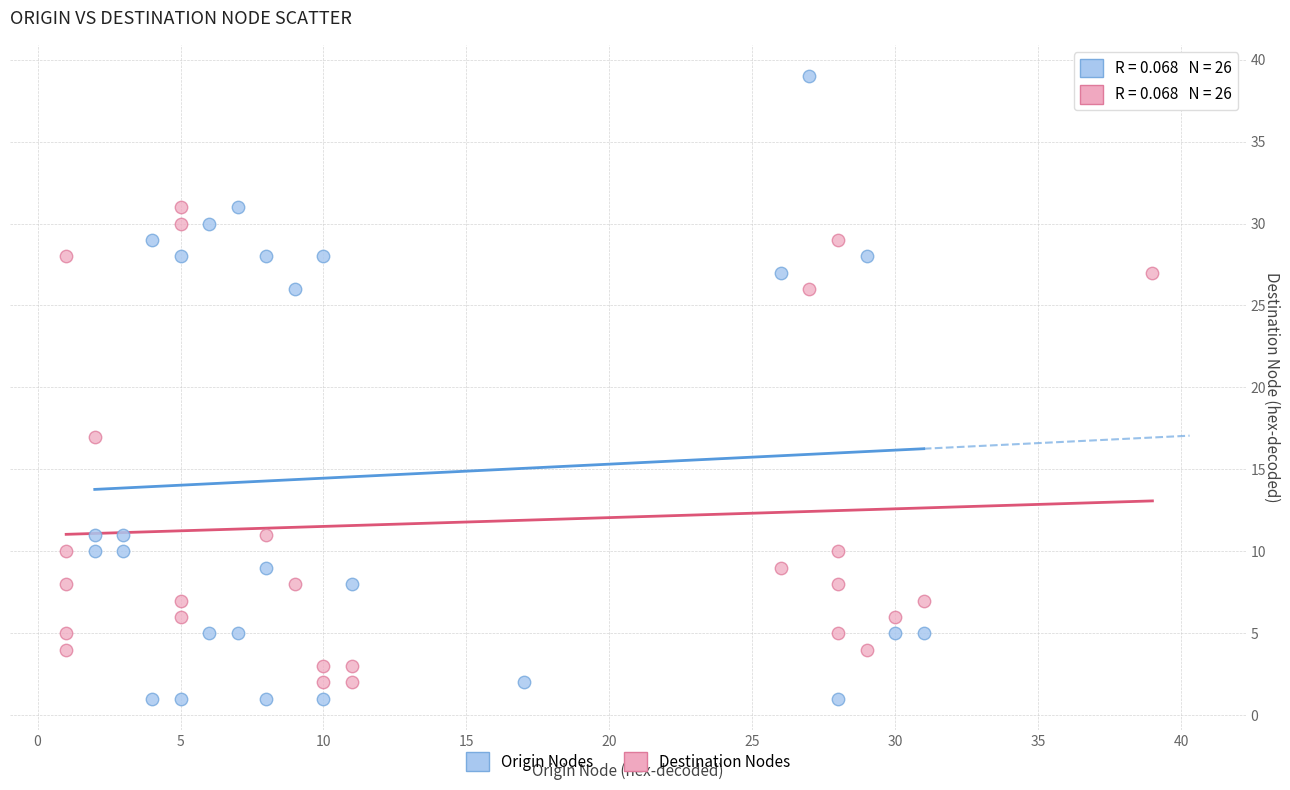

What are all the series names shown in the legend?

Origin Nodes, Destination Nodes